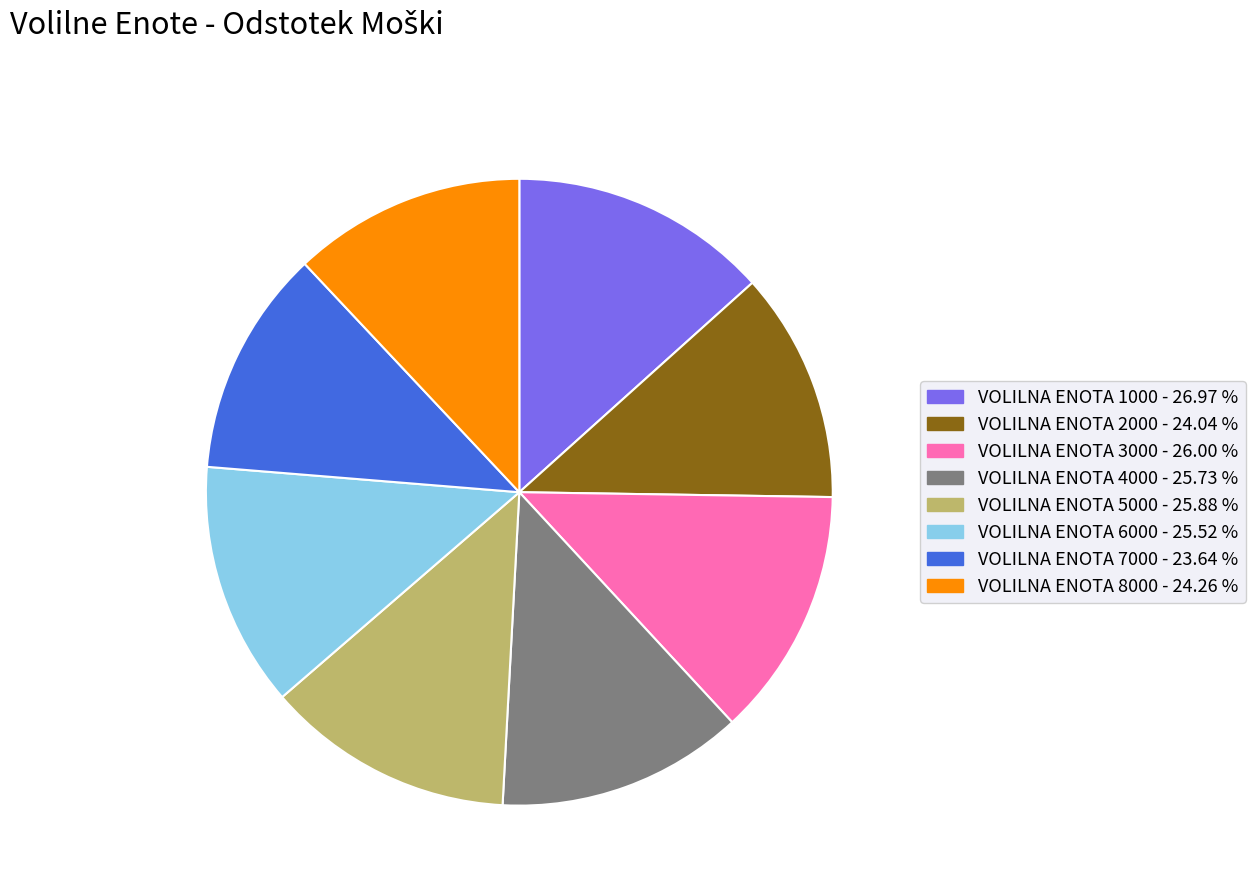

Between VOLILNA ENOTA 2000 and VOLILNA ENOTA 6000, which is larger?

VOLILNA ENOTA 6000